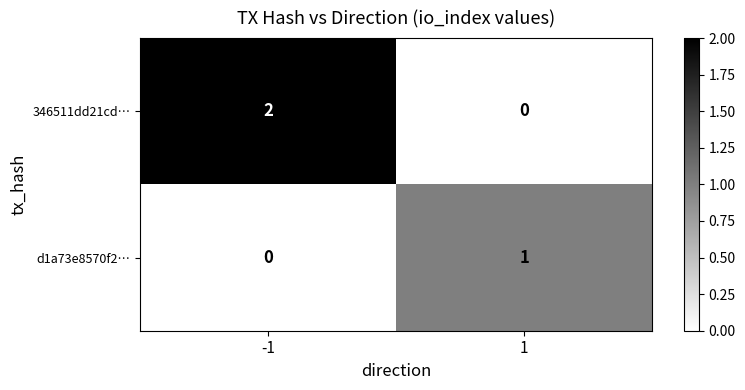

How many values in 346511dd21cd… are above zero?

1